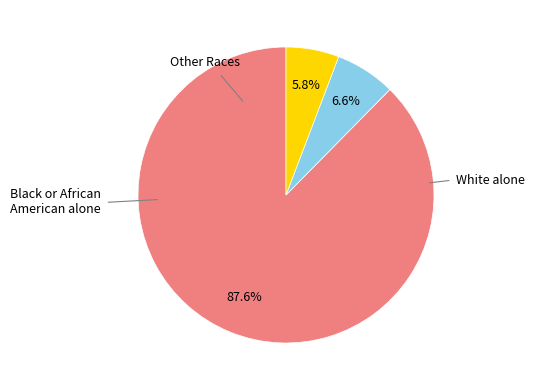

Count the number of slices in the pie.

3